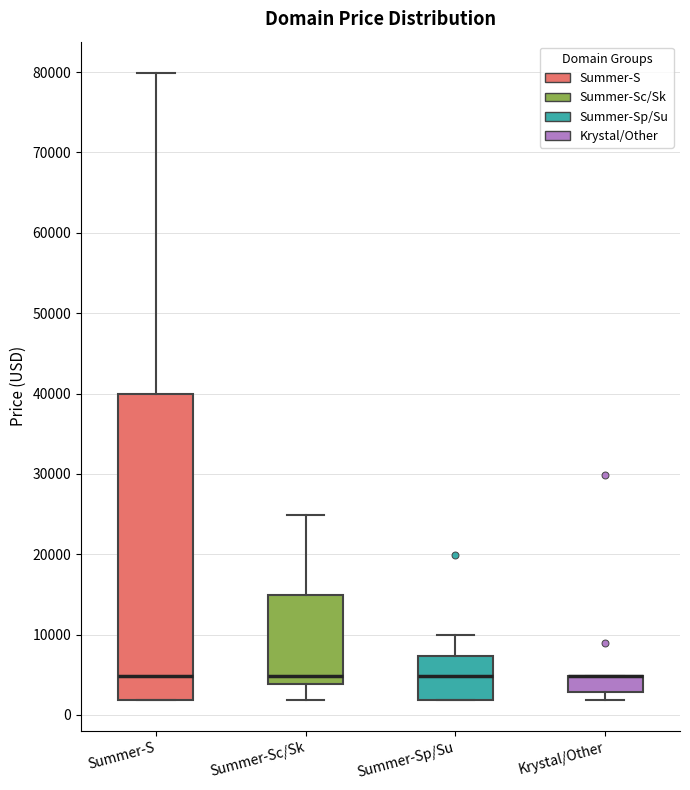

Where does the upper whisker of the box for Summer-Sp/Su end on the y-axis? The values are not printed on the chart, so give them approximately, as read against the axis.

10000